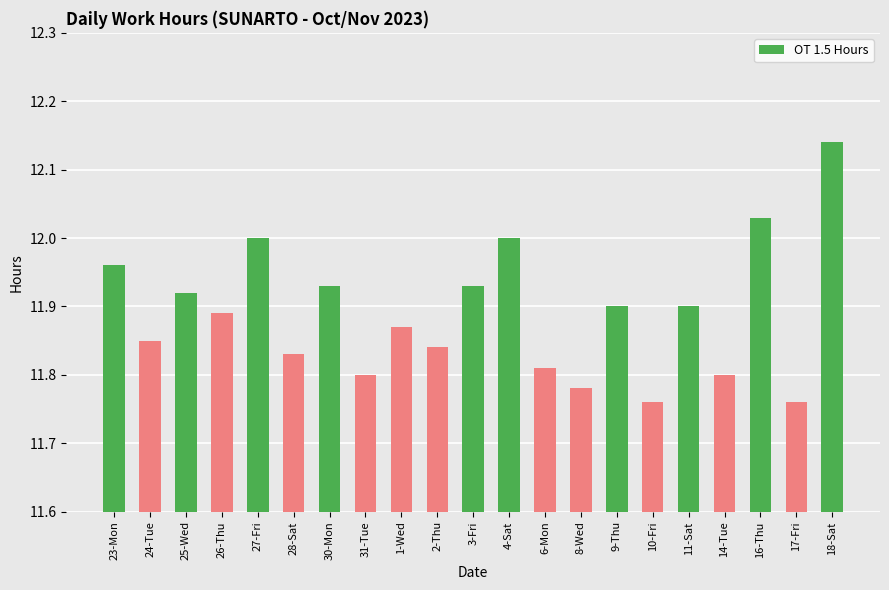

What is the ratio of the value at 18-Sat to the value at 24-Tue?

1.0